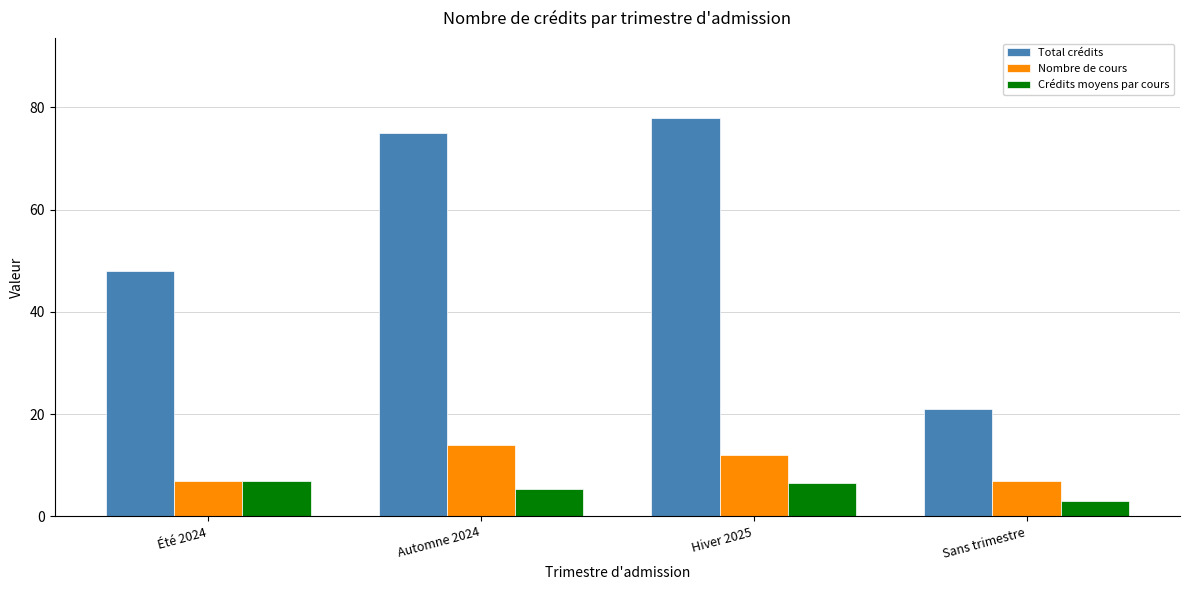

What is the smallest value displayed?

3.0